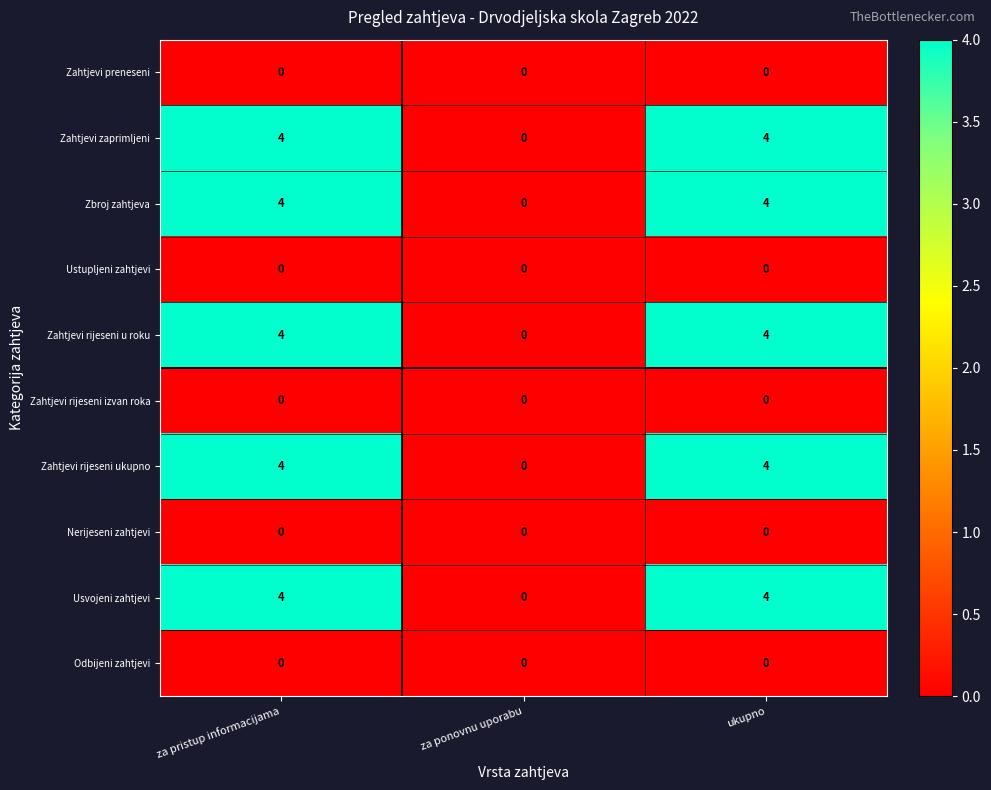

What is the average value of the Zahtjevi zaprimljeni series?

3